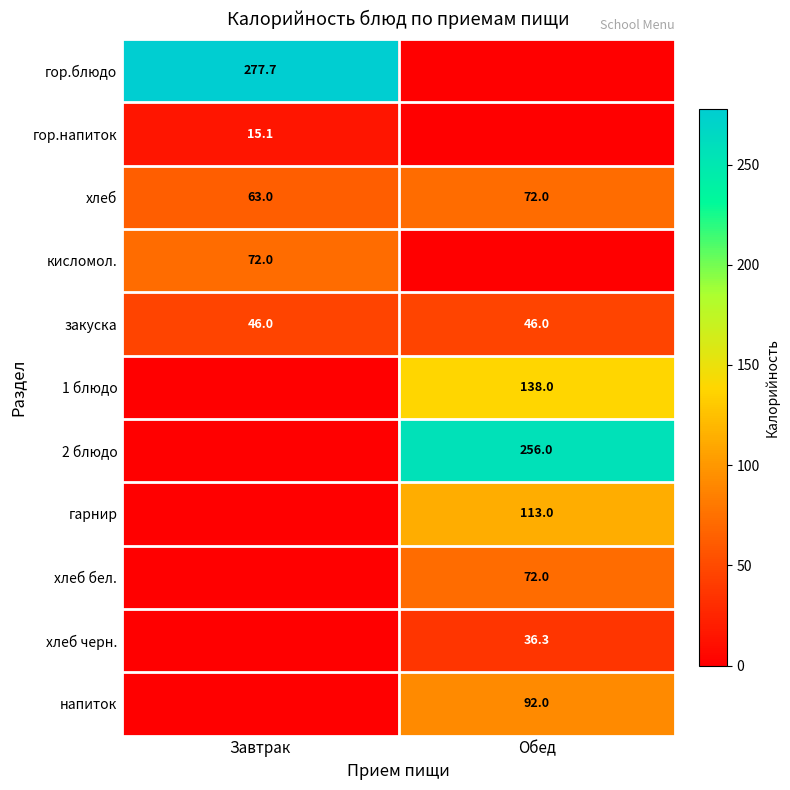

Is the value of гор.напиток at Завтрак greater than the value of закуска at Обед?

No